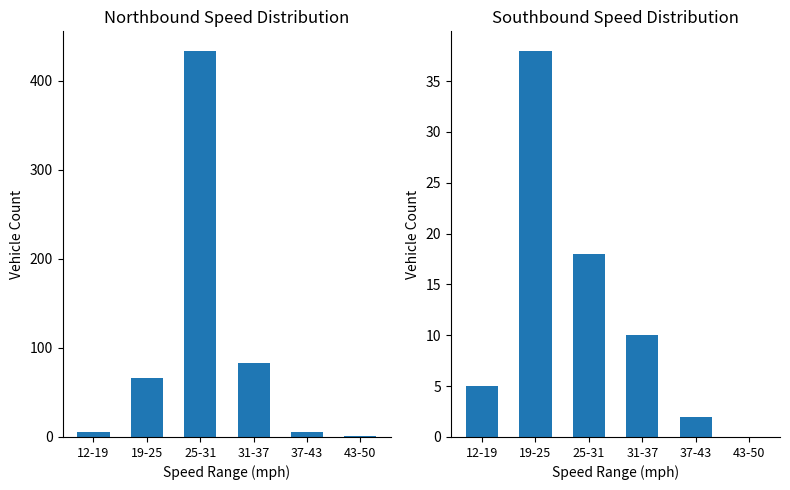

What are all the series names shown in the legend?

Northbound, Southbound